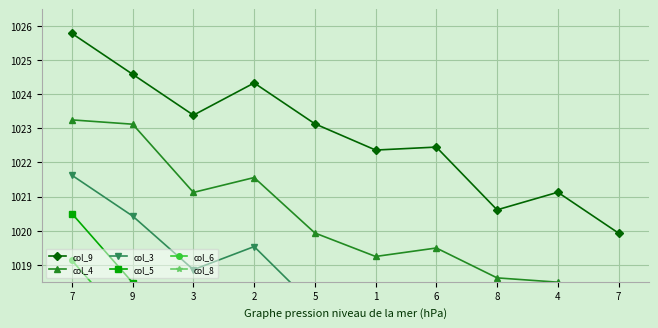

True or false: col_4 and col_9 intersect in this chart.

False